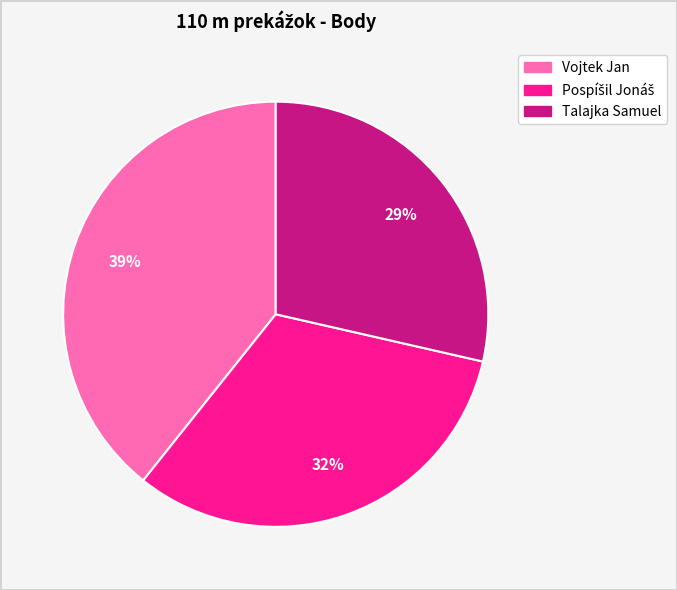

Is there any slice that represents more than half of the pie?

No